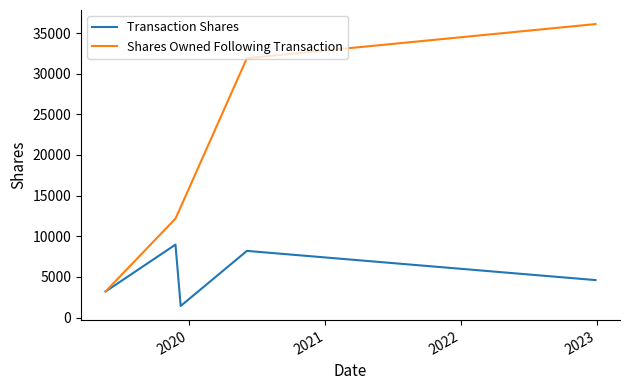

List the series in order of their peak value, lowest first.

Transaction Shares, Shares Owned Following Transaction